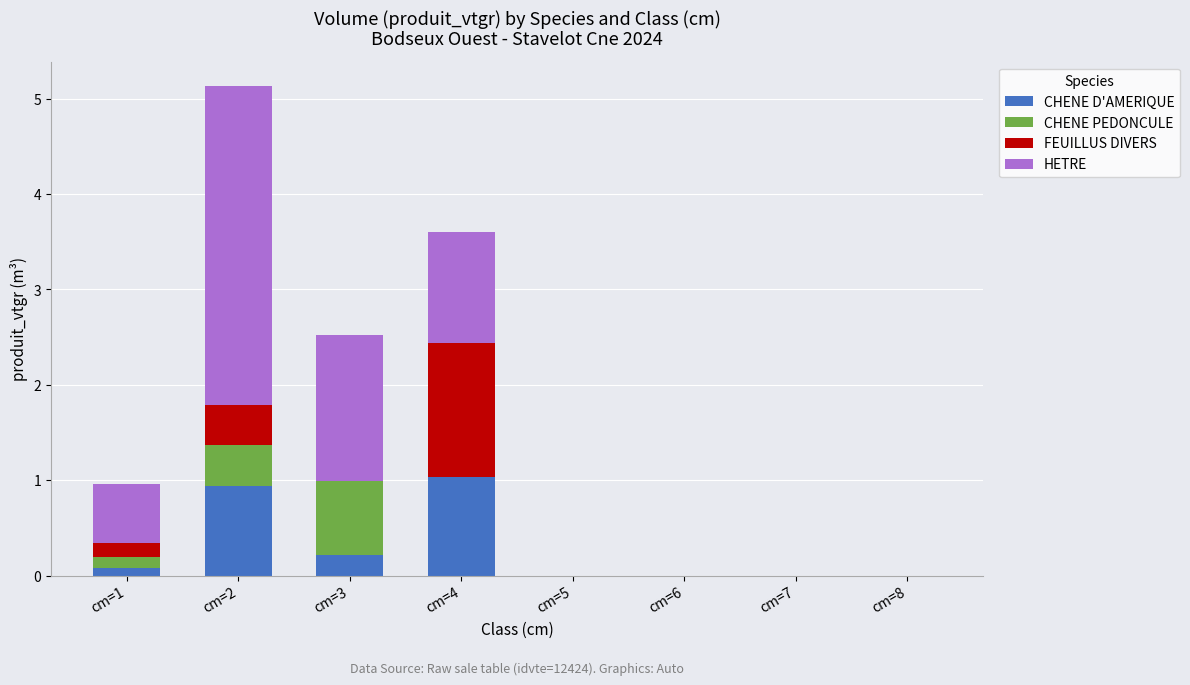

What is the difference between the CHENE D'AMERIQUE values at cm=2 and cm=8?

0.9